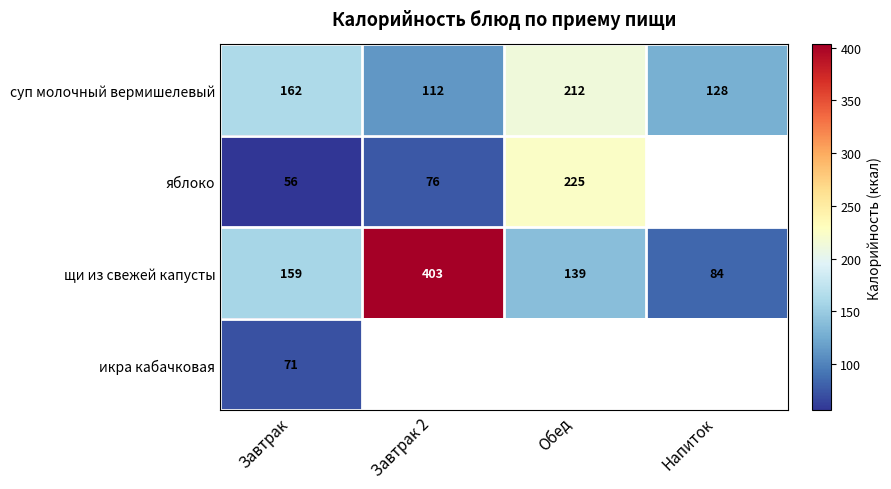

True or false: суп молочный вермишелевый has a value of 133 at Обед.

False